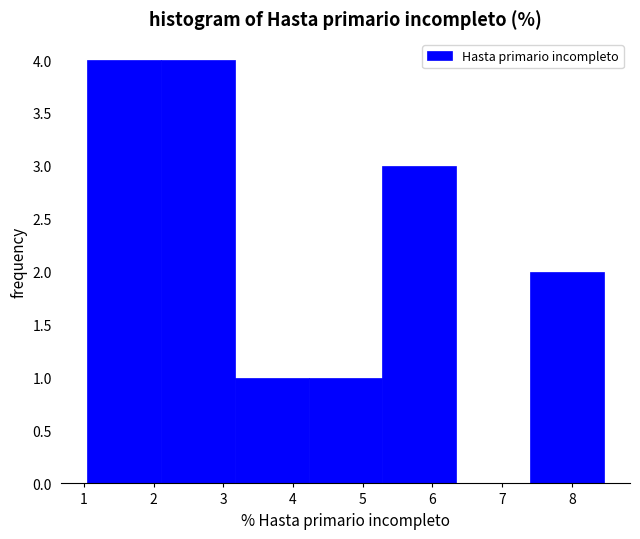

What is the height of the bar covering 5.3 to 6.3 on the x-axis? Neither the bar edges nor the heights are printed on the chart, so give them approximately, as read against the axes.

3